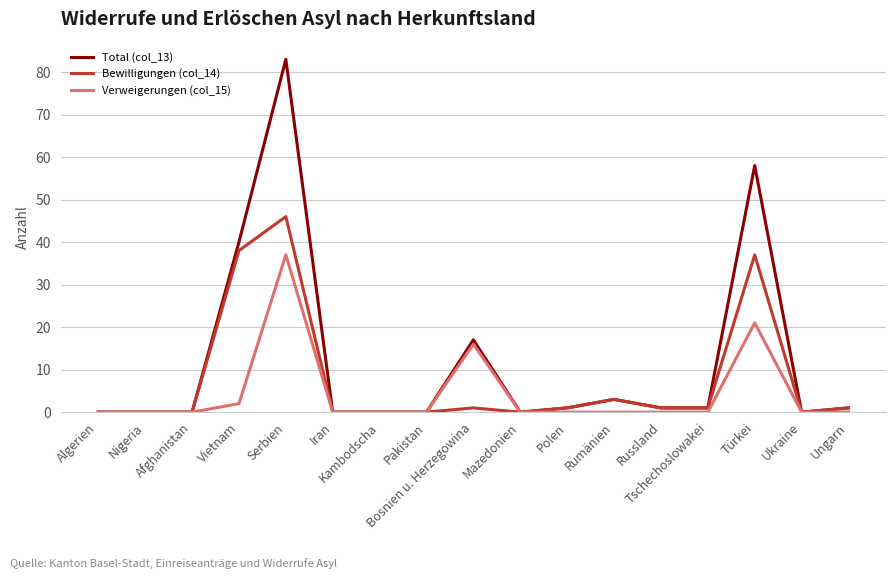

True or false: Total (col_13) has more than 1 interior local peaks.

True